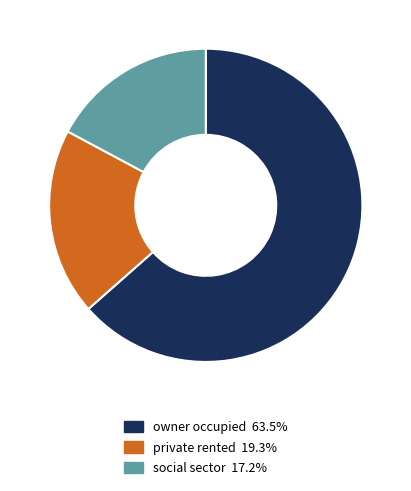

Between social sector and private rented, which is larger?

private rented